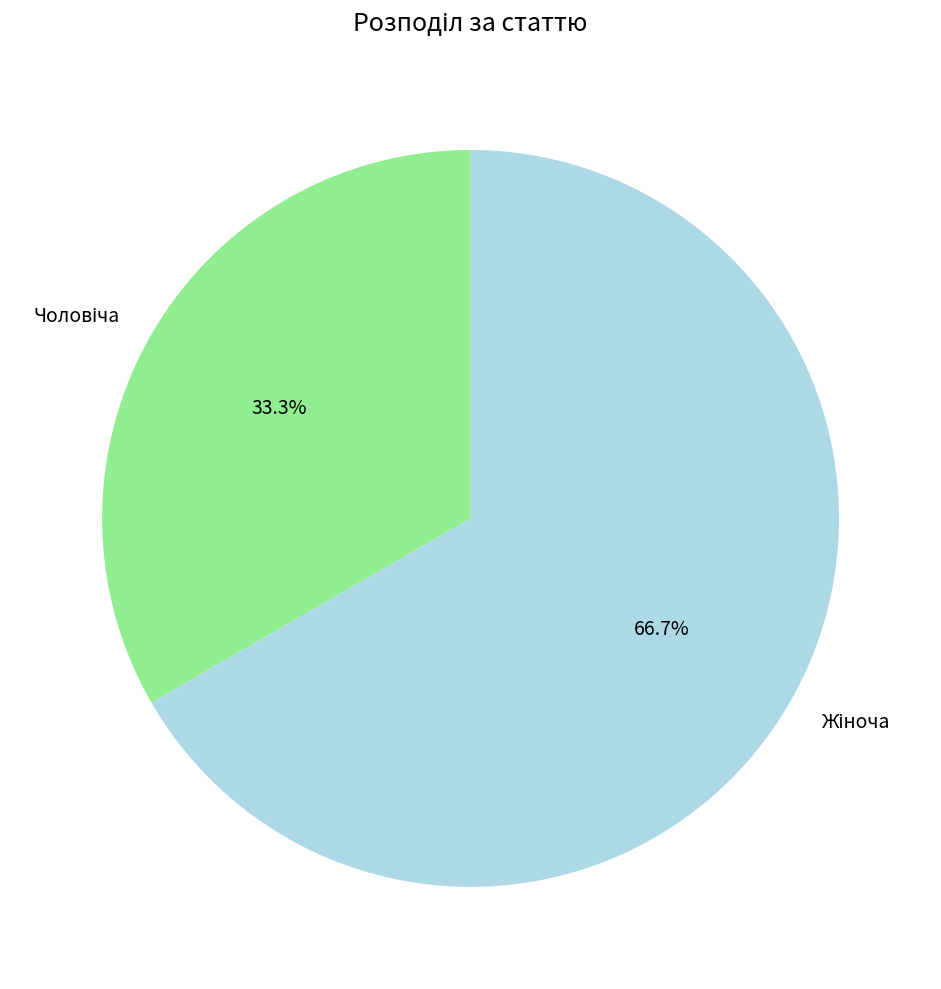

Is there any slice that represents more than half of the pie?

Yes